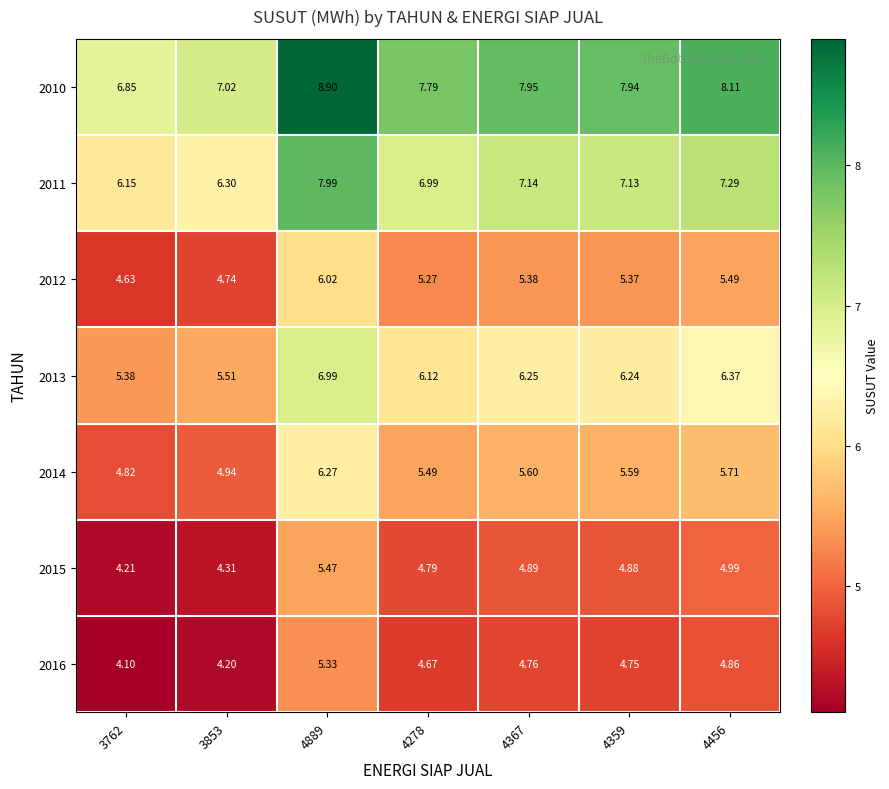

Which series has the widest spread of values?

2010